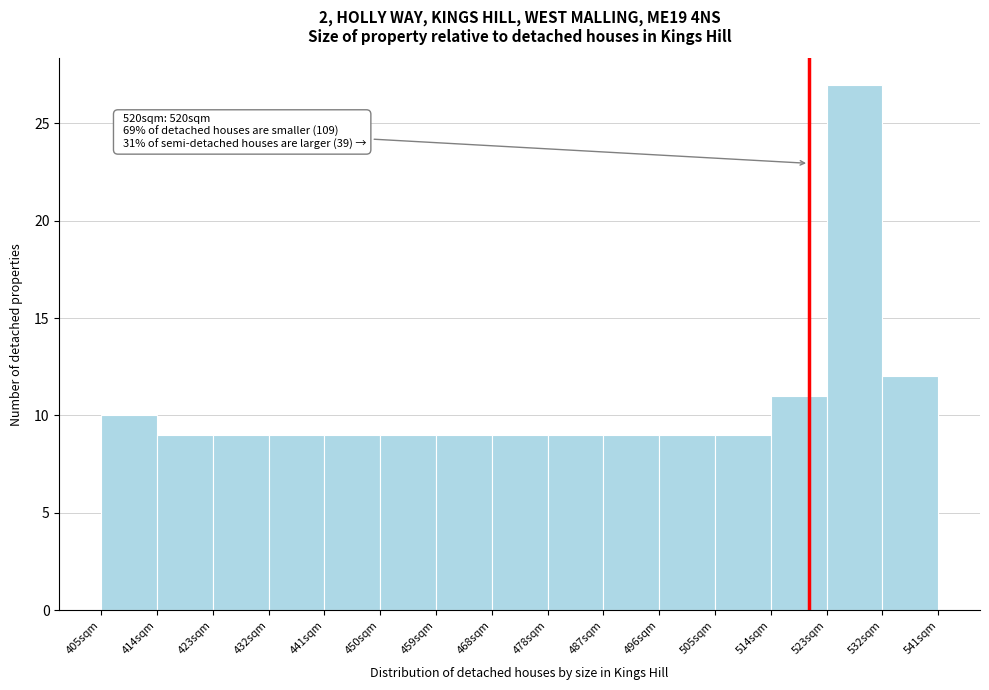

Over which range of the x-axis is the bar tallest?

523 to 532